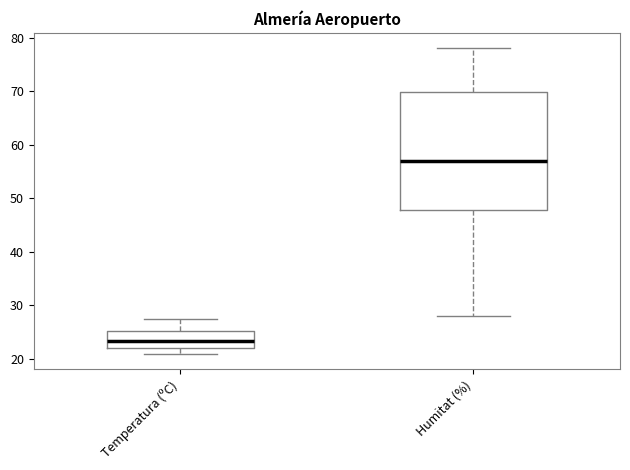

Comparing the boxes themselves (not the whiskers), which one is the tallest?

Humitat (%)